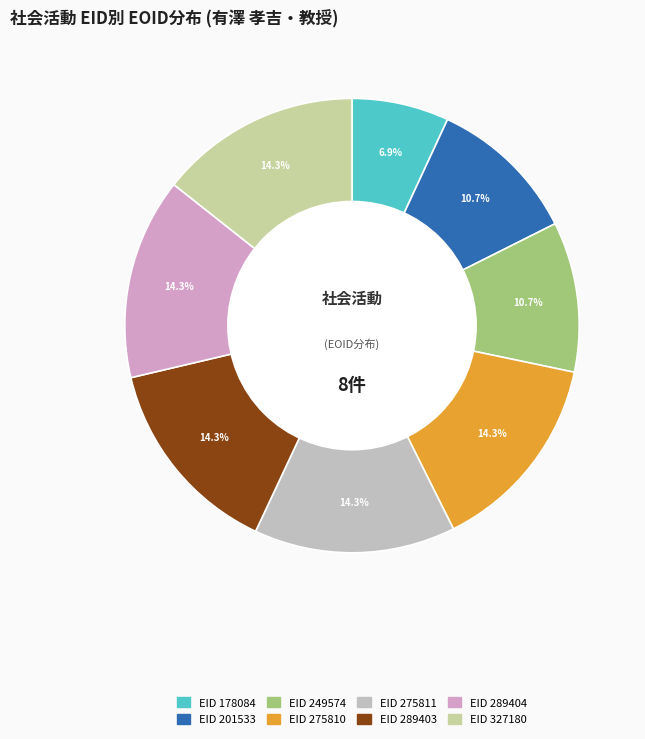

Count the number of slices in the pie.

8